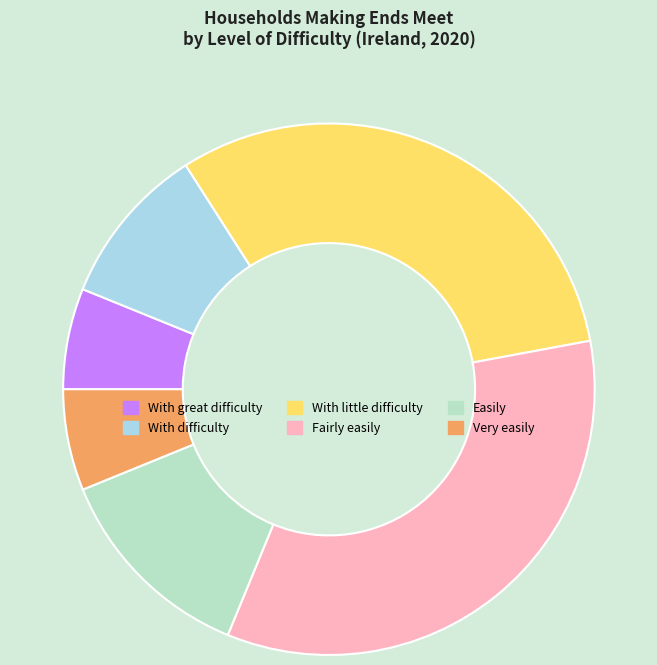

To the nearest percent, what percentage of the pie is Very easily?

6%